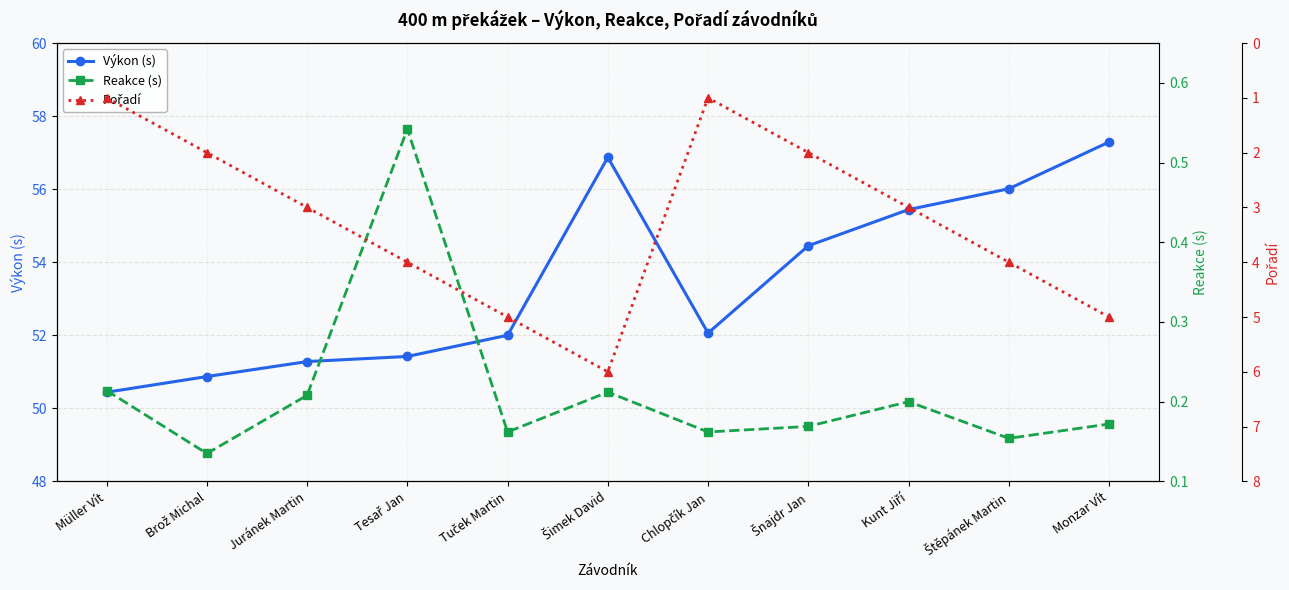

What is the smallest value displayed?

0.1